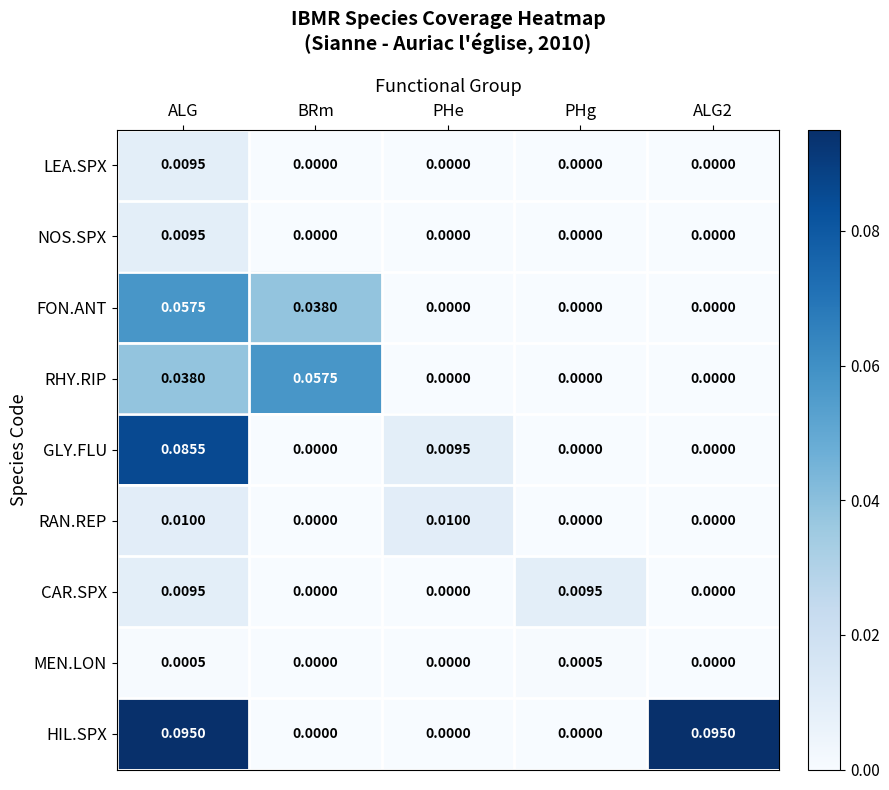

Which series has the largest total across all categories?

HIL.SPX